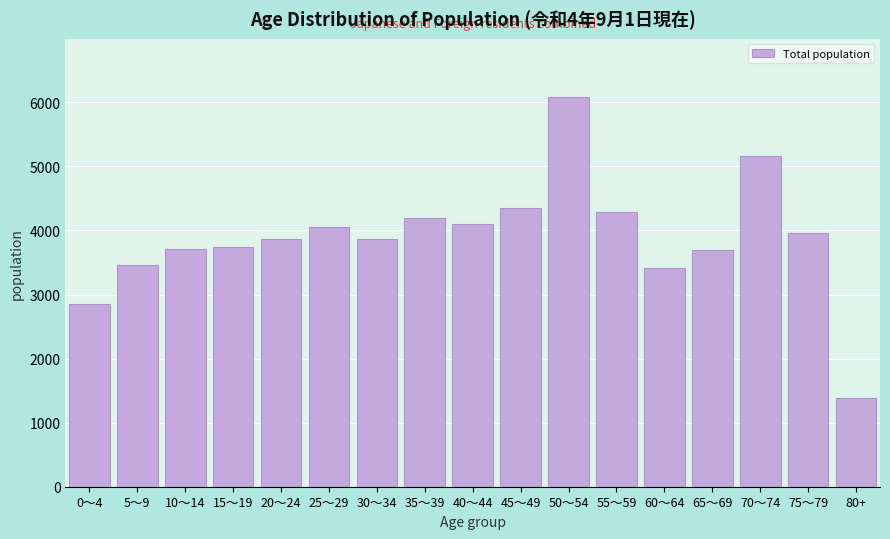

Which label corresponds to the largest value in the chart?

50～54